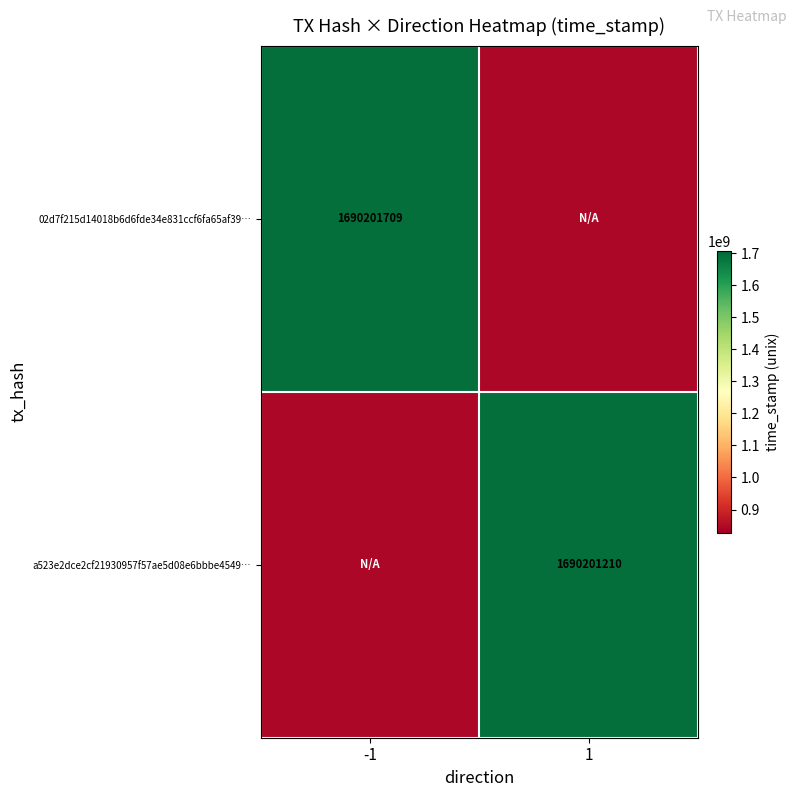

The 02d7f215d14018b6d6fde34e831ccf6fa65af39… series shows 1091483501 at -1. True or false?

False